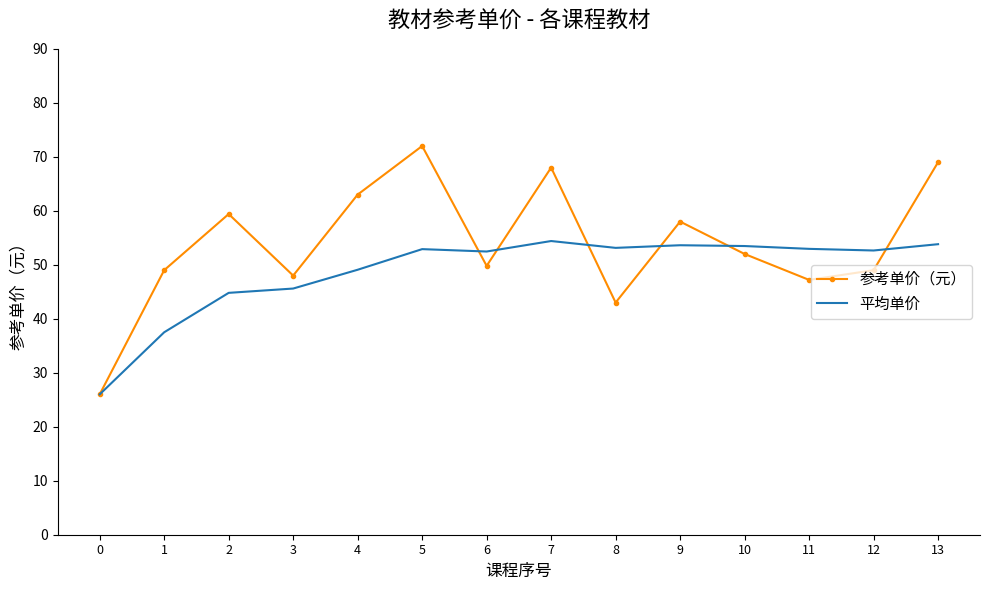

Which series changed the most between 10 and 13?

参考单价（元）